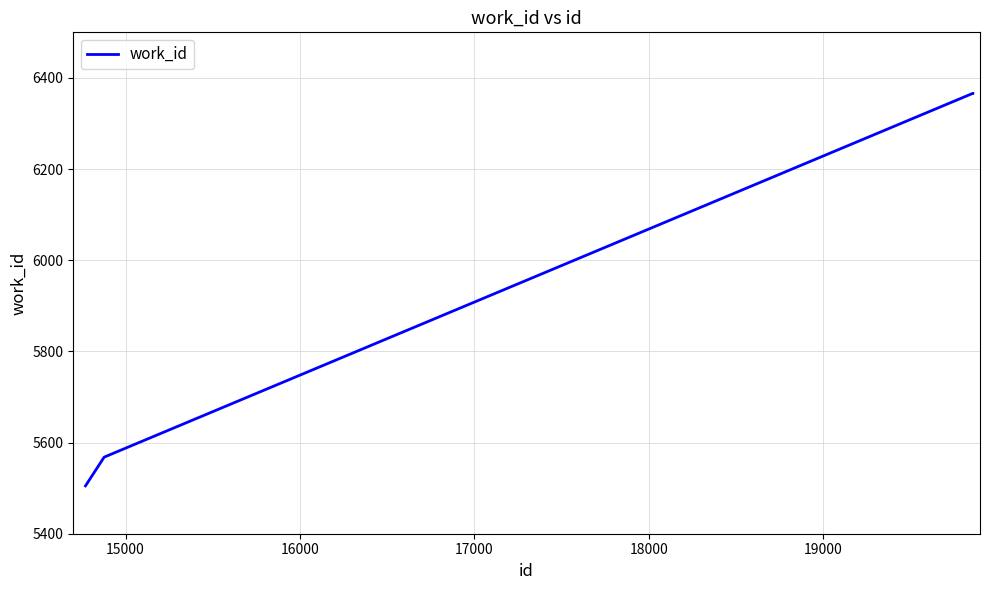

True or false: there are more than 1 points higher than both neighbors.

False